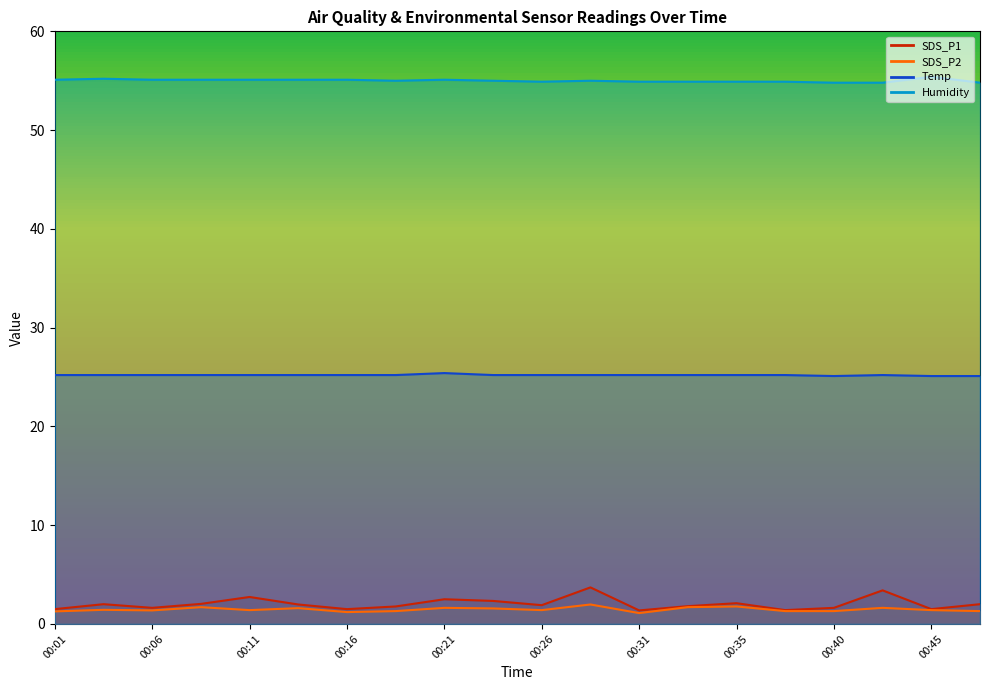

Which series has the largest range (max minus min)?

SDS_P1